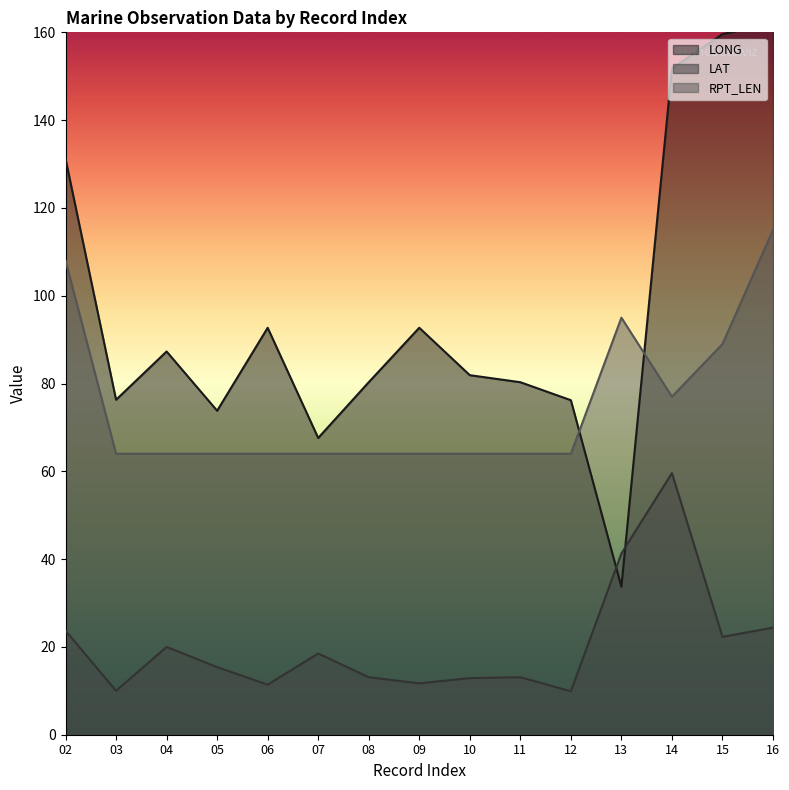

After their last crossing, which series has the higher values: LONG or LAT?

LONG